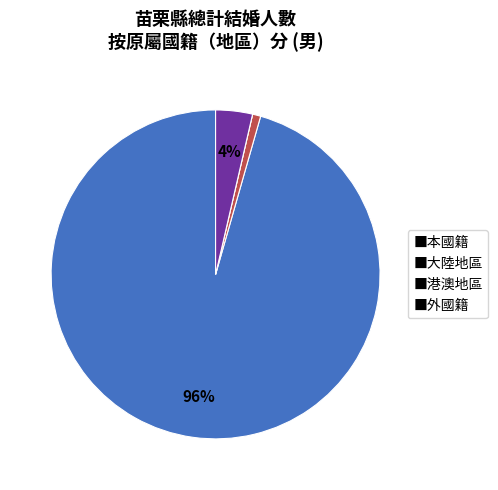

To the nearest percent, what portion does ■外國籍 represent?

4%